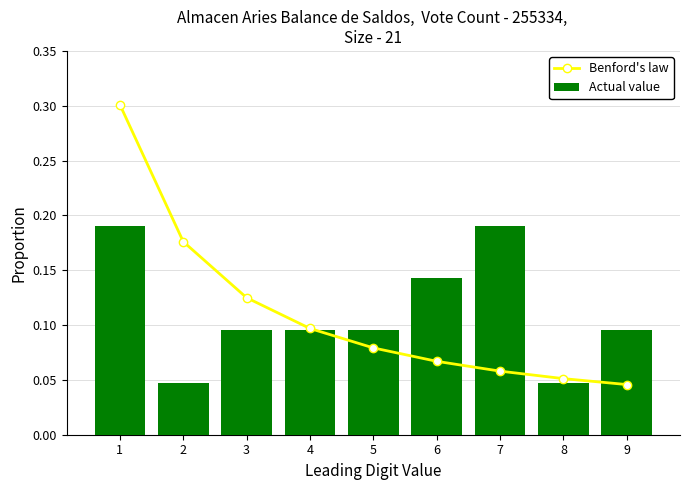

Which series has the largest range (max minus min)?

Benford's law